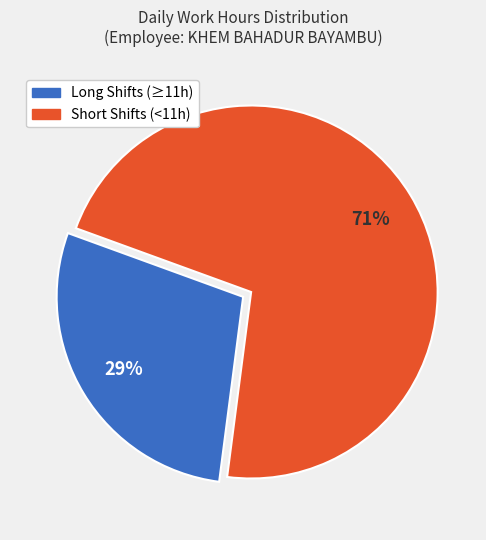

Does any single category account for the majority?

Yes